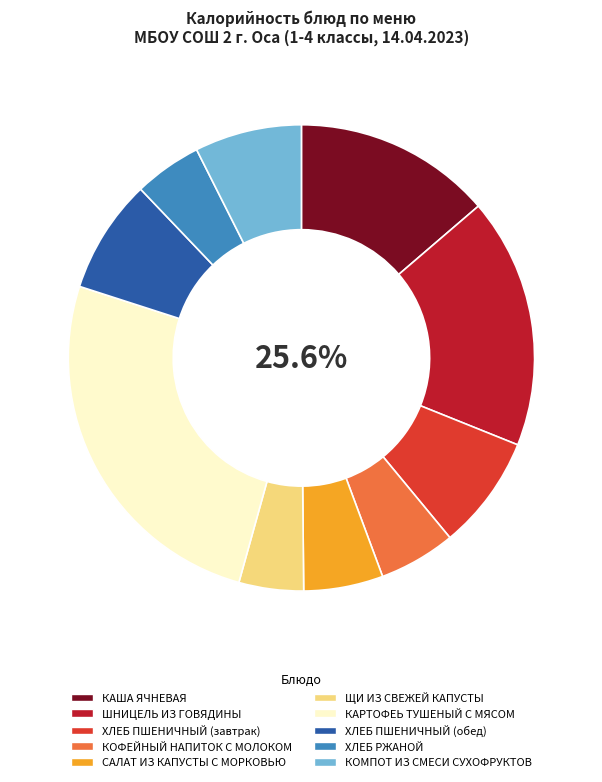

What is the ratio of the value at ШНИЦЕЛЬ ИЗ ГОВЯДИНЫ to the value at САЛАТ ИЗ КАПУСТЫ С МОРКОВЬЮ?

3.2